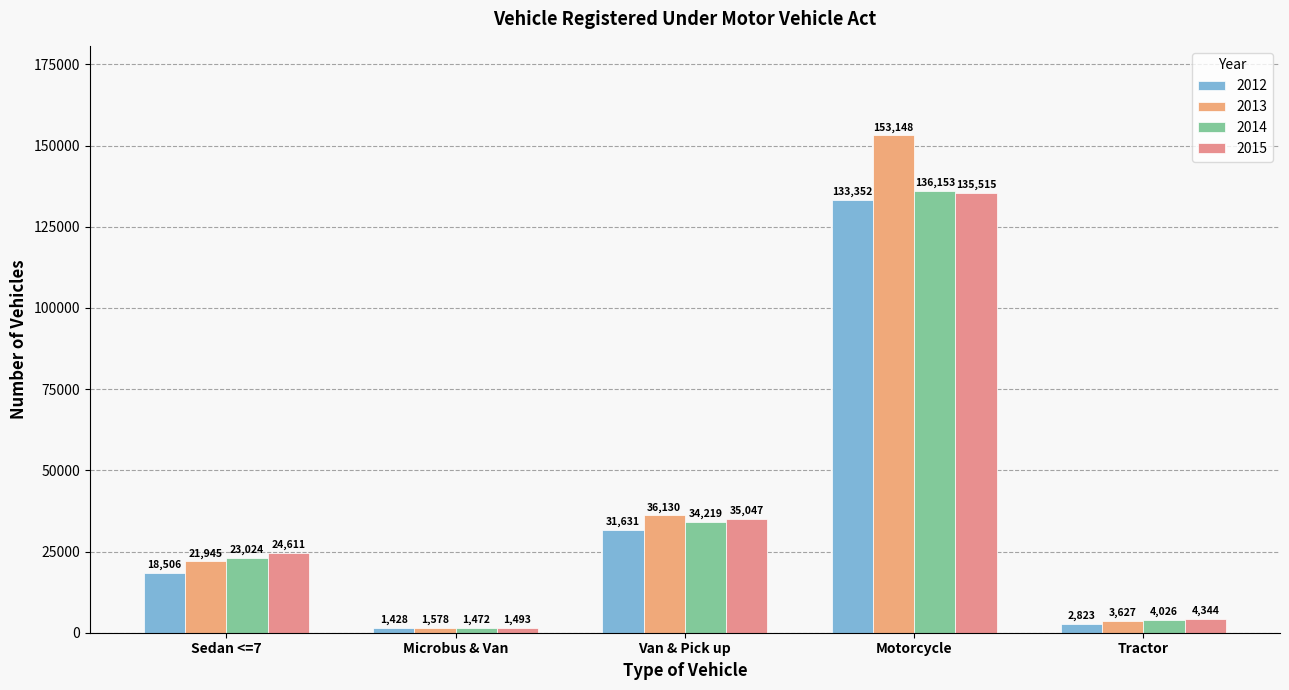

What is the average value of the 2015 series?

40202